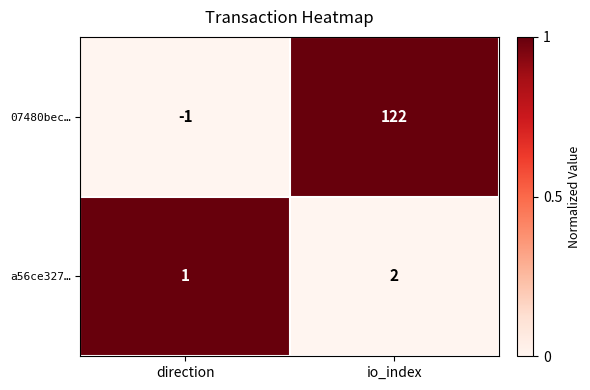

Between direction and io_index, which series saw the biggest shift?

07480bec…